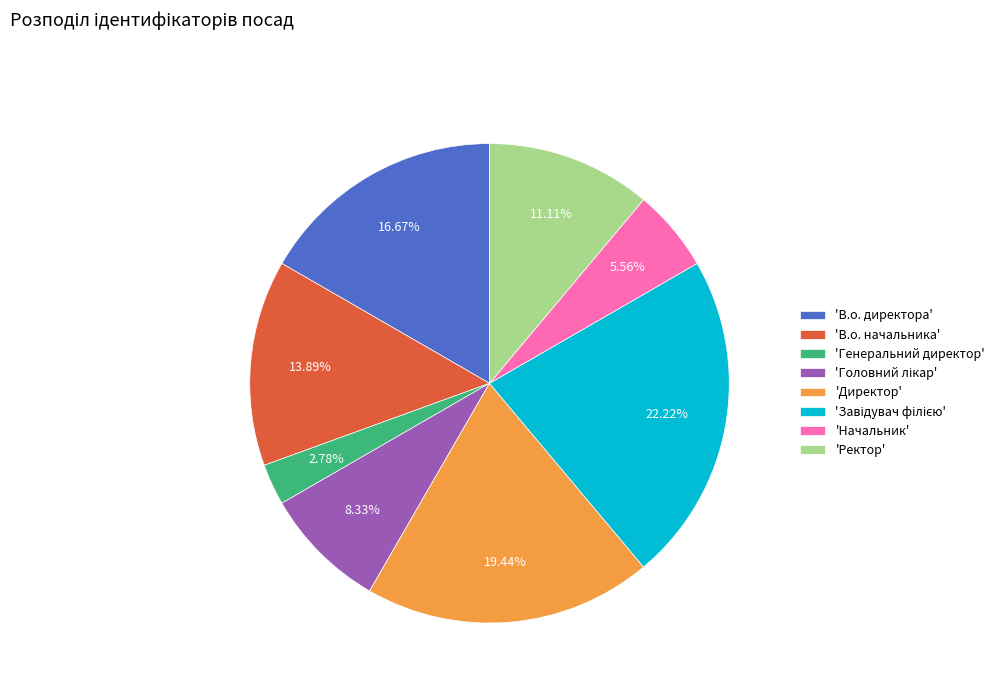

Between 'В.о. директора' and 'Начальник', which is larger?

'В.о. директора'